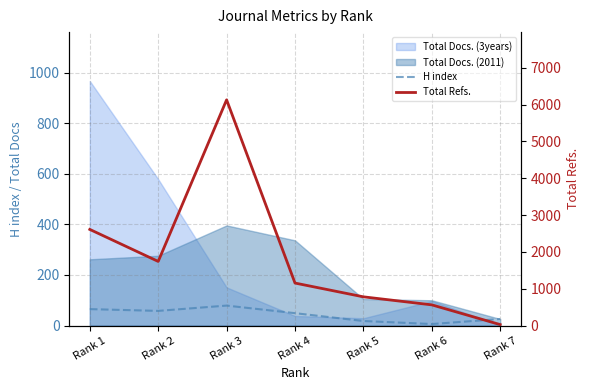

Where is H index nearest to the value 42?

Rank 4